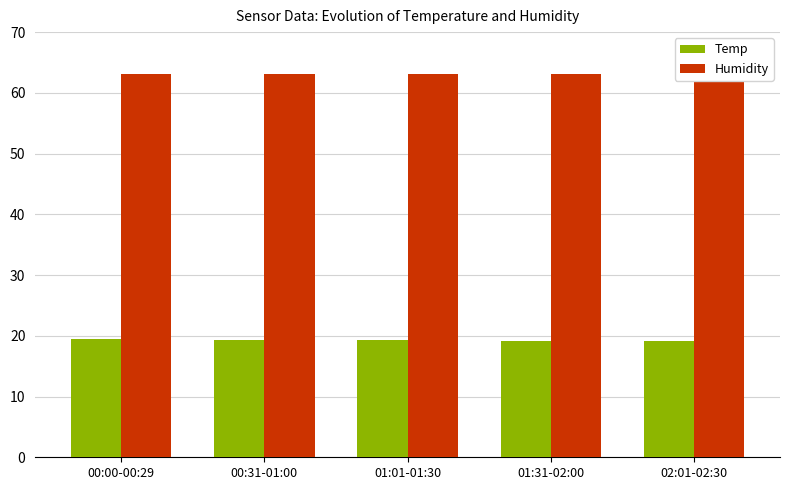

List the labels in order of Temp value, largest first.

00:00-00:29, 00:31-01:00, 01:01-01:30, 01:31-02:00, 02:01-02:30